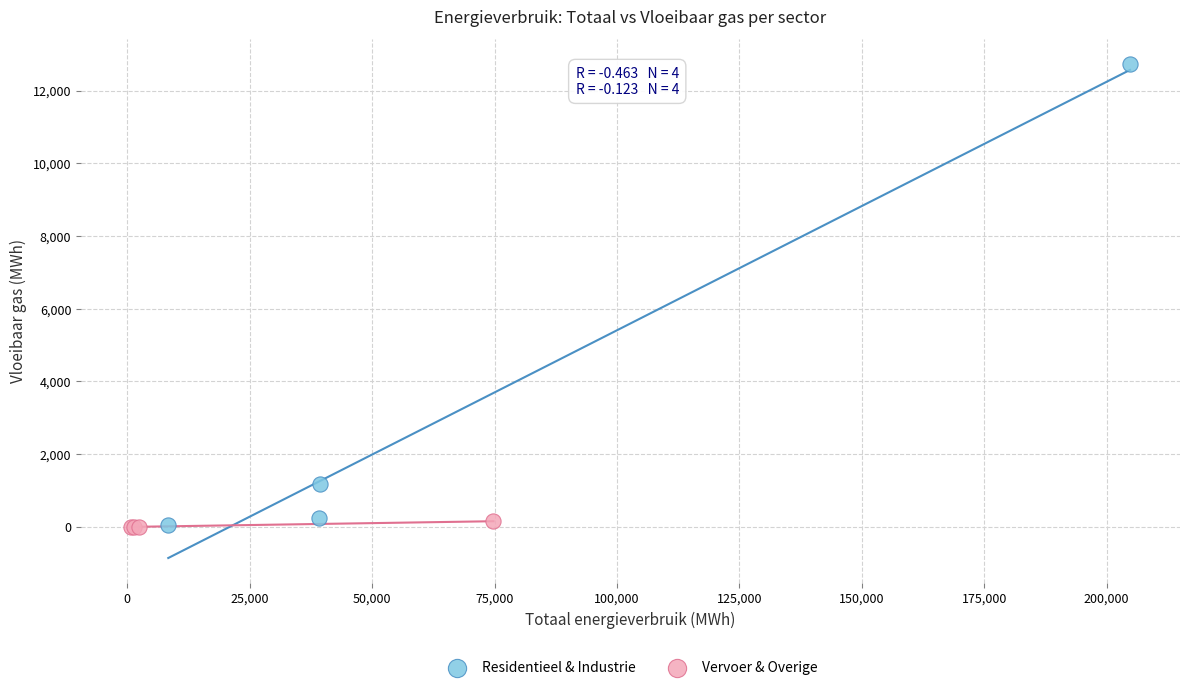

Which series contains the highest Y value?

Residentieel & Industrie